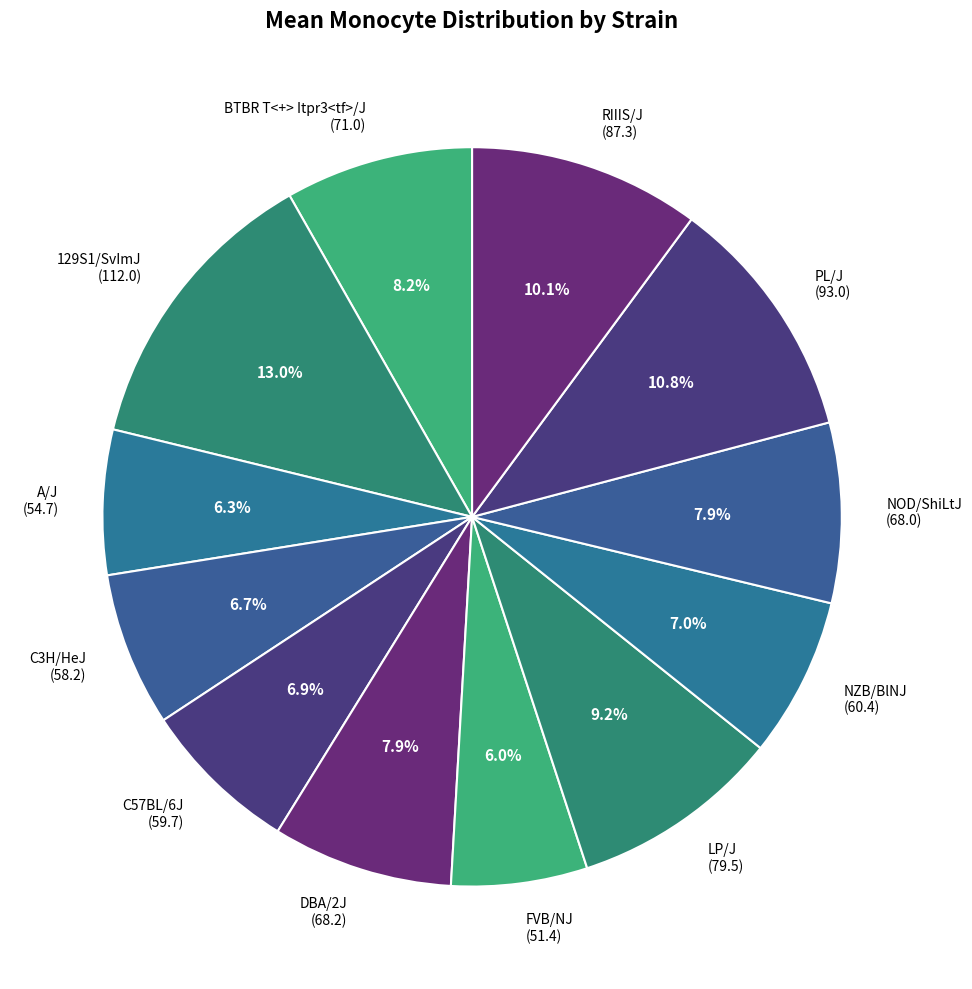

What is the total percentage of LP/J and BTBR T<+> Itpr3<tf>/J?

17.4%